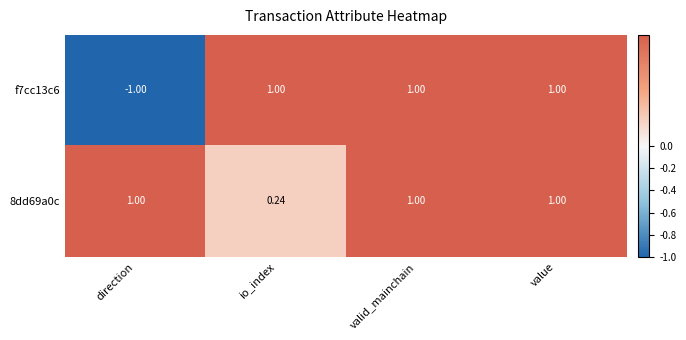

Which series has the largest total across all categories?

8dd69a0c